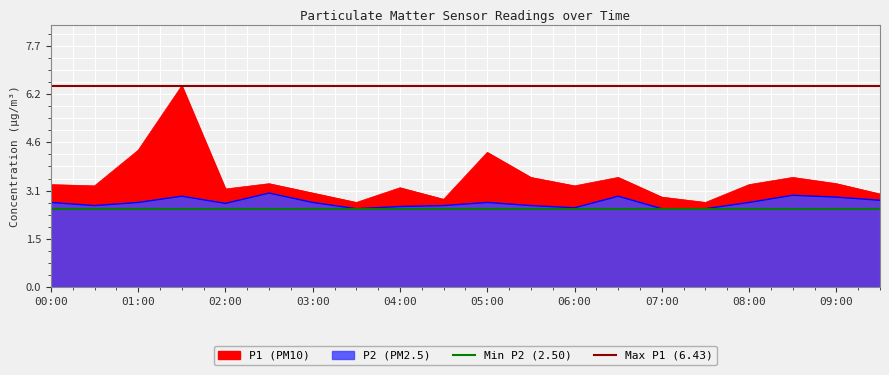

Where is Max P1 (6.43) nearest to the value 6?

00:00